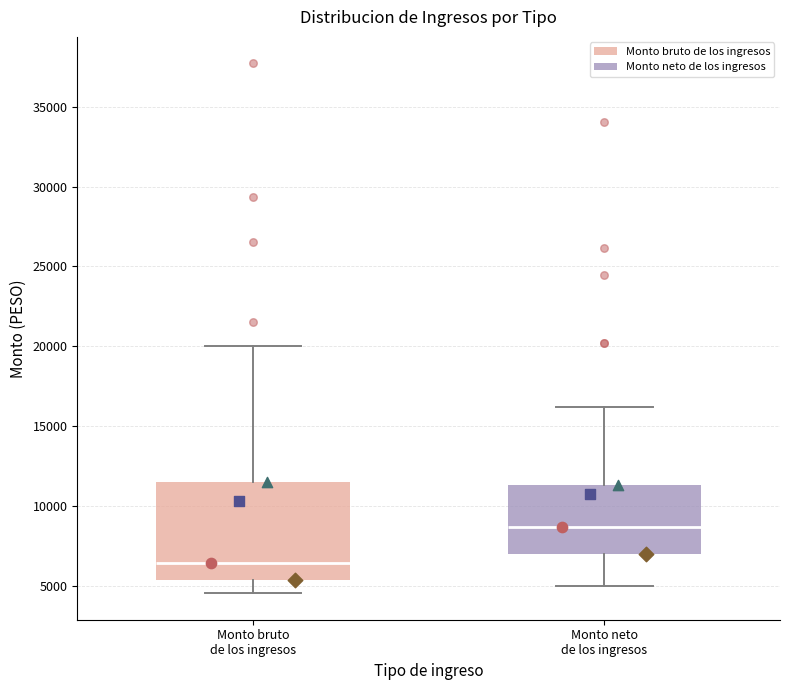

Comparing the boxes themselves (not the whiskers), which one is the tallest?

Monto bruto de los ingresos